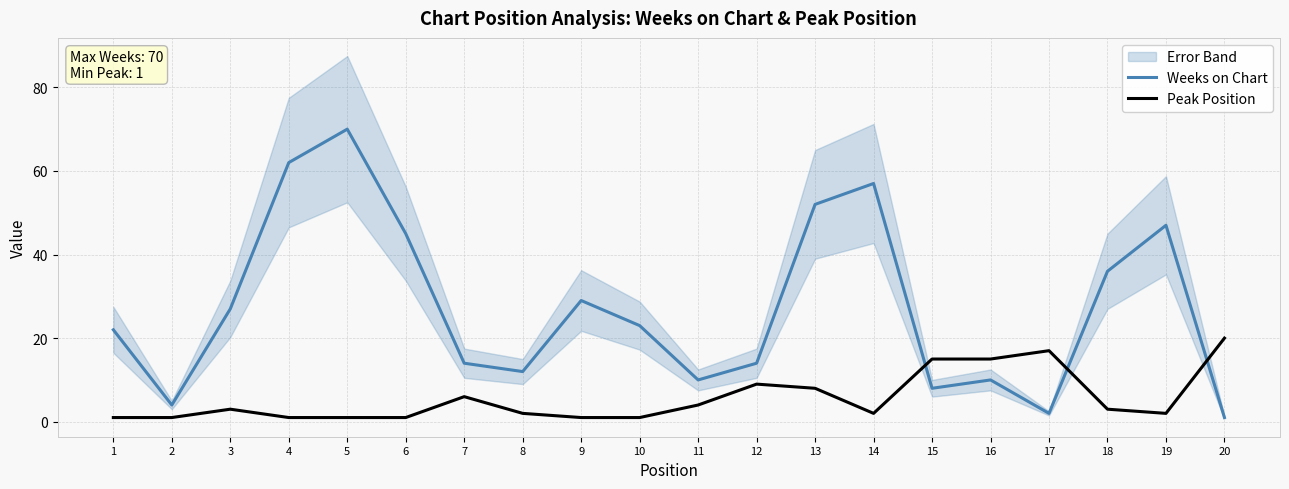

Which series ends up on top after the final intersection of Weeks on Chart and Peak Position?

Peak Position